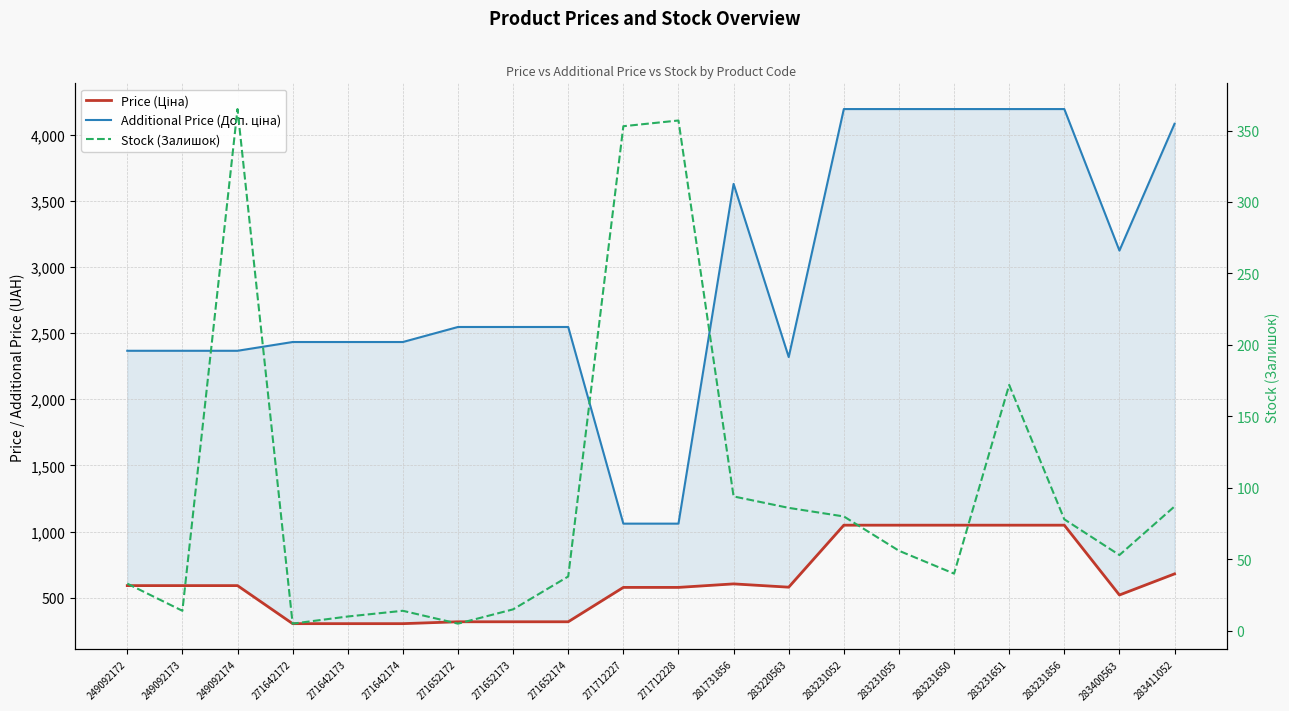

The value of Additional Price (Доп. ціна) at 271642172 is 2432.8. True or false?

True